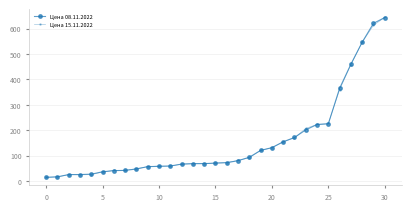

What is the smallest value displayed?

14.0